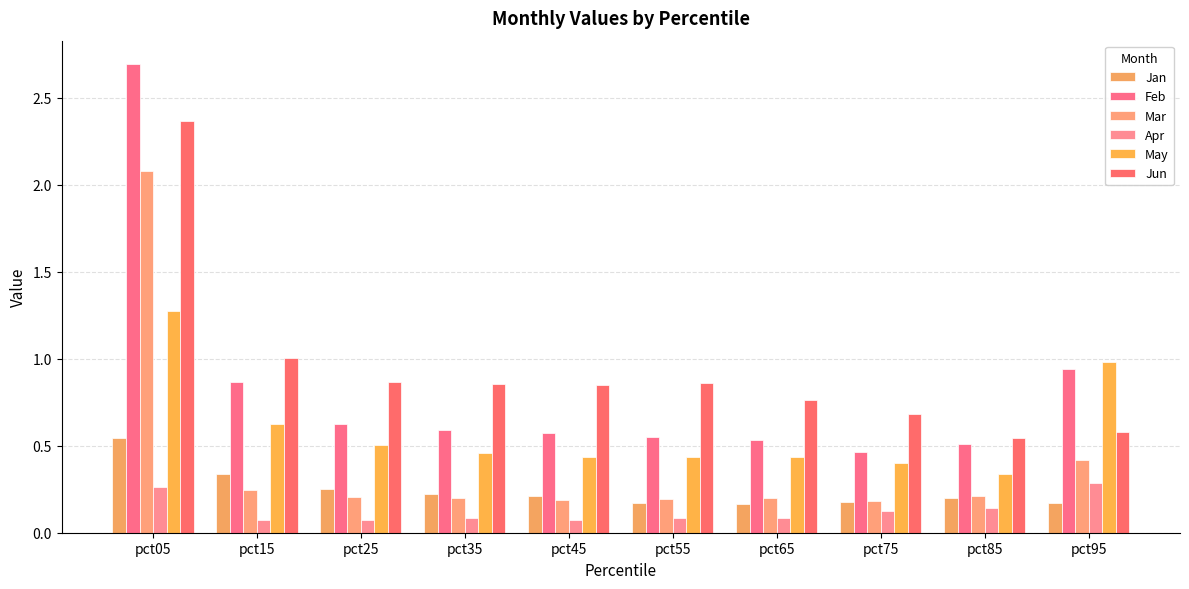

At which category is the sum across all series the highest?

pct05